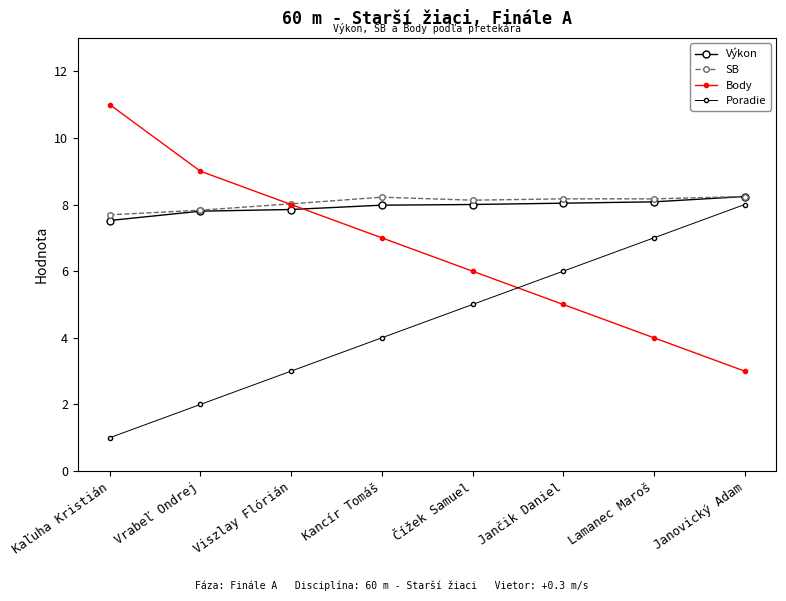

What is the label of the 8th point from the right?

Kaľuha Kristián